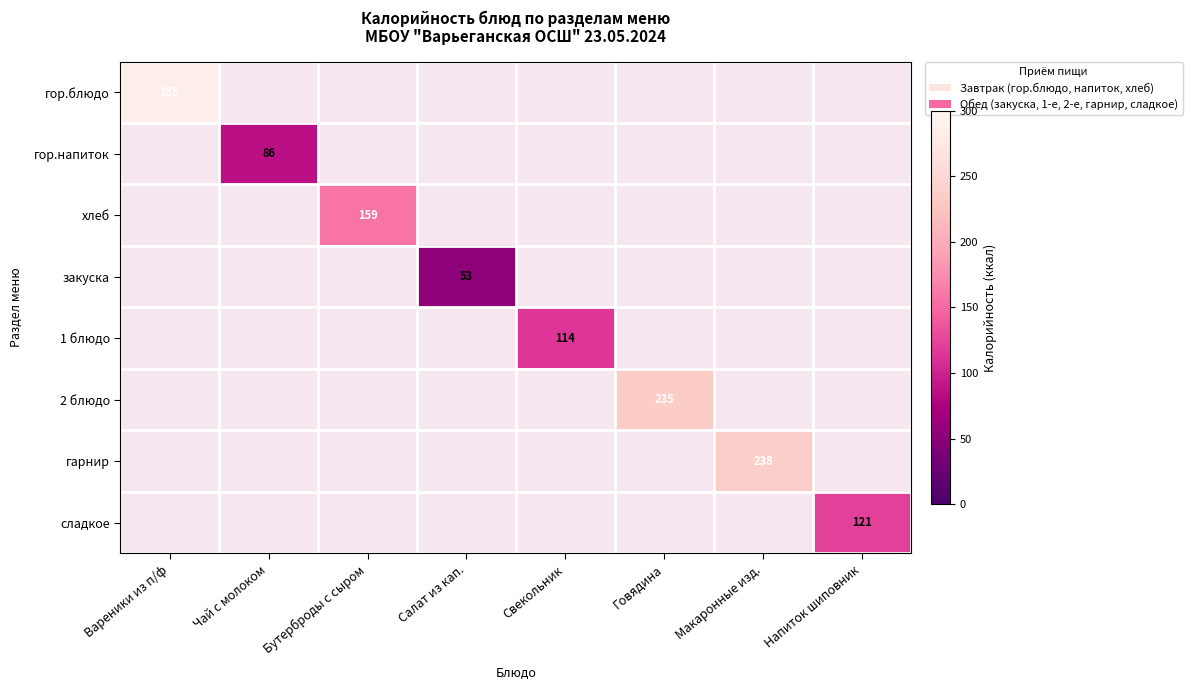

Which label corresponds to the largest value in the chart?

Вареники из п/ф